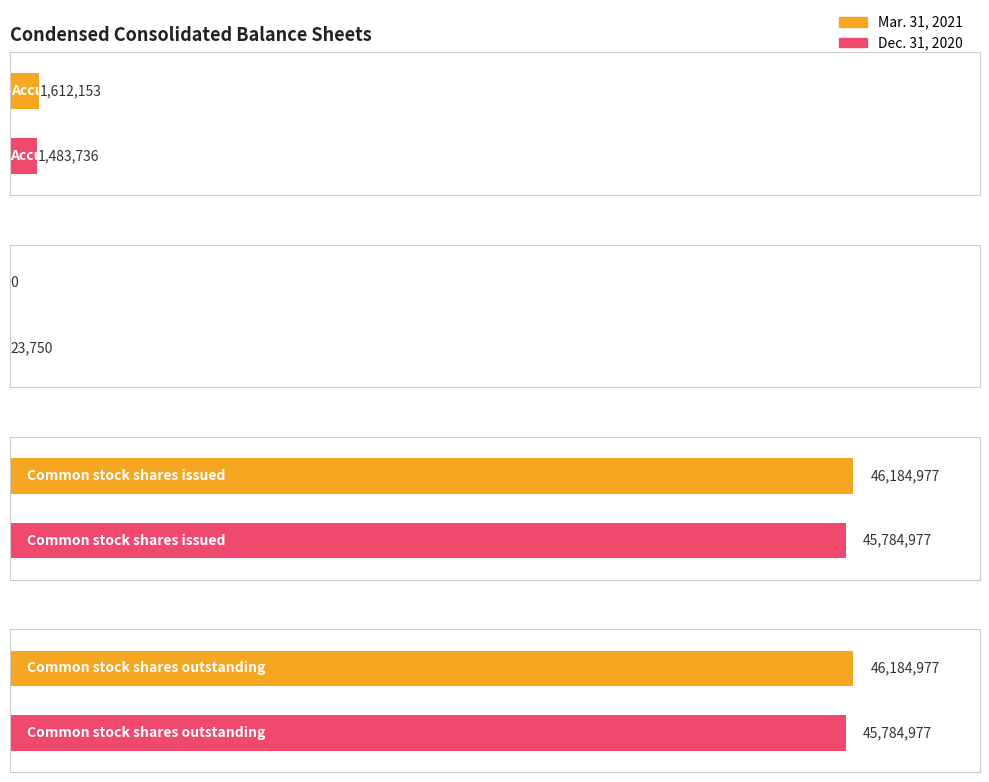

What is the difference between the second highest and second lowest values in the Dec. 31, 2020 series?

44301241